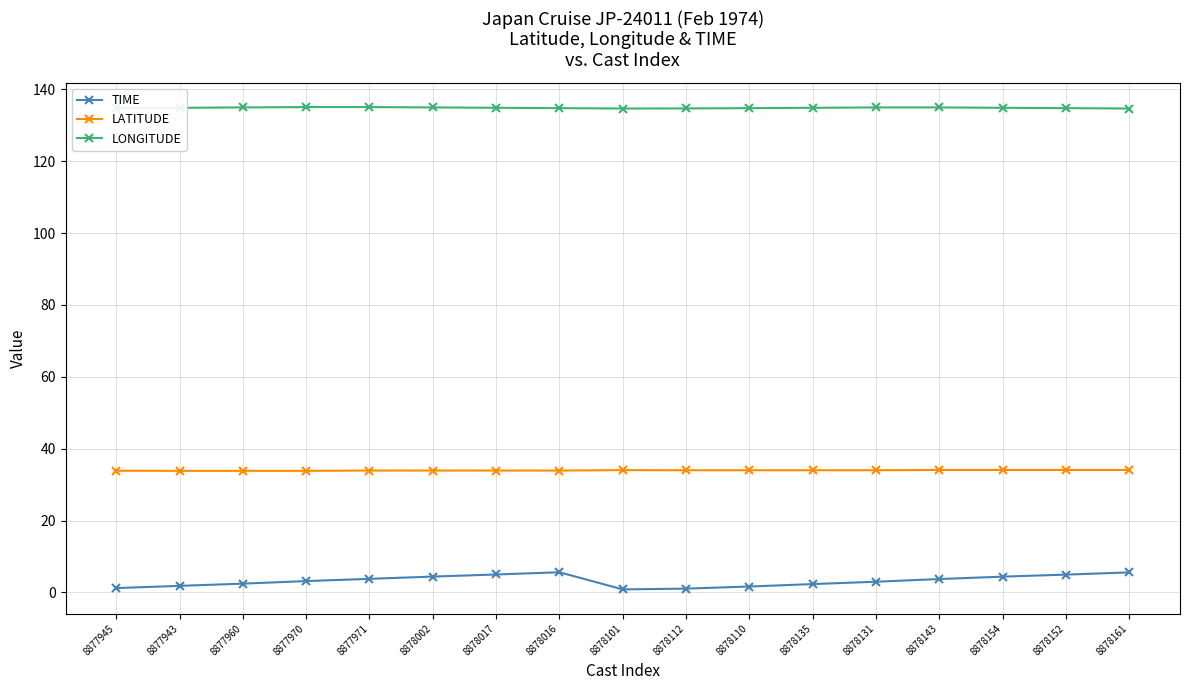

What is the spread (max minus min) of values at 8878152?

129.8